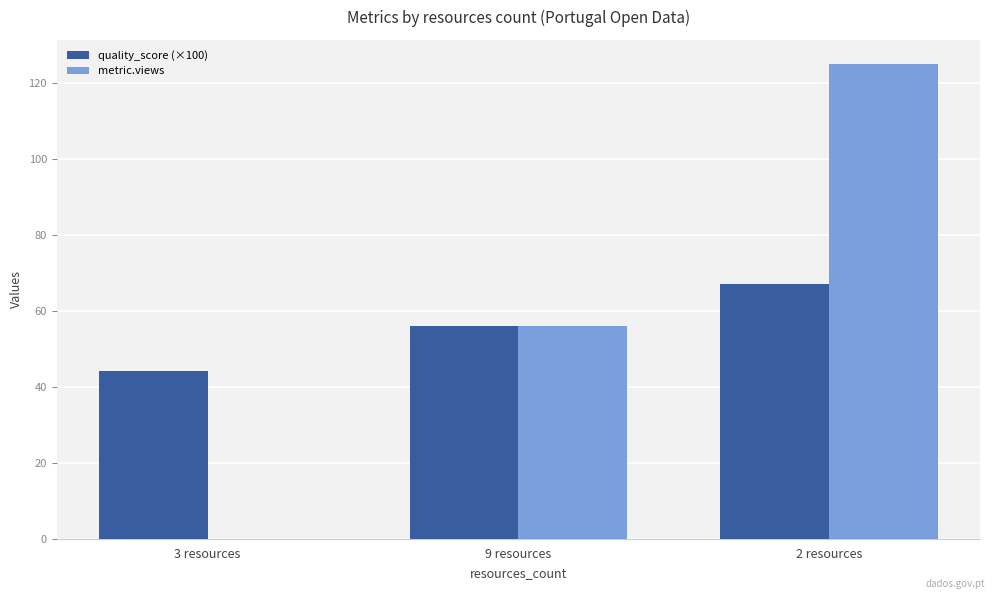

Is it true that metric.views equals 56.0 at 9 resources?

True